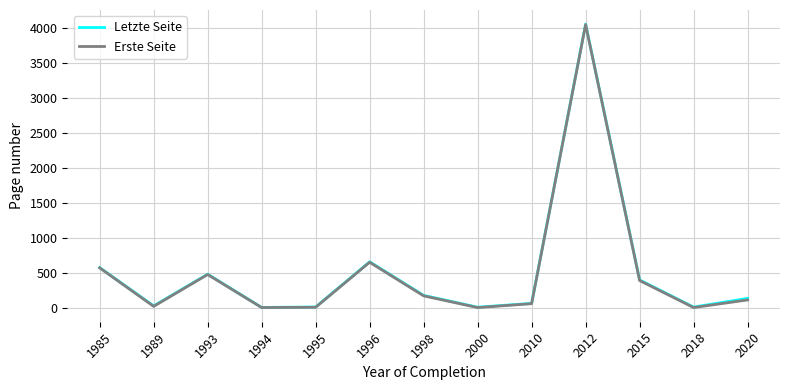

Where is Letzte Seite nearest to the value 2026?

1996